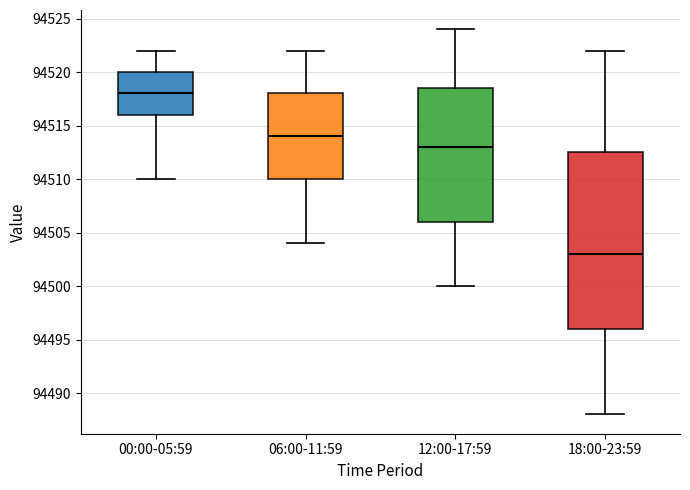

Where does the lower whisker of the box for 12:00-17:59 end on the y-axis? The values are not printed on the chart, so give them approximately, as read against the axis.

94500.0